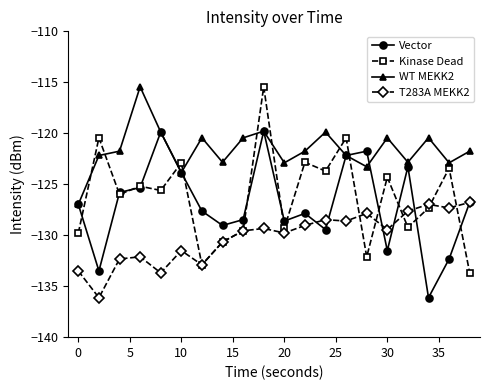

How many interior local valleys does the Kinase Dead series have?

7